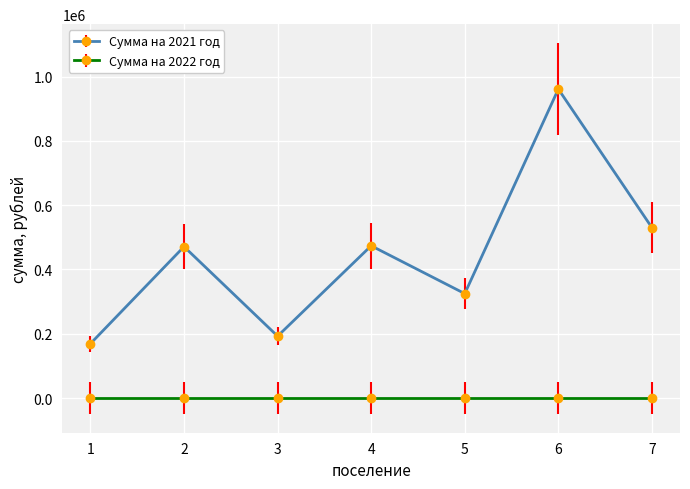

The value of Сумма на 2021 год at 6 is 1464350.2. True or false?

False